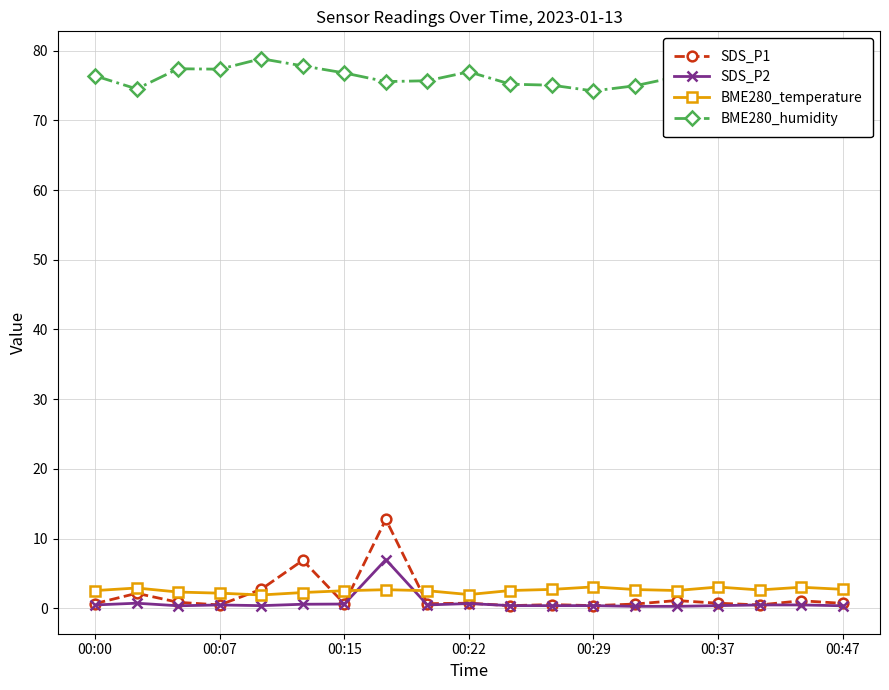

True or false: SDS_P2 has a value of 0.6 at 00:15.

True